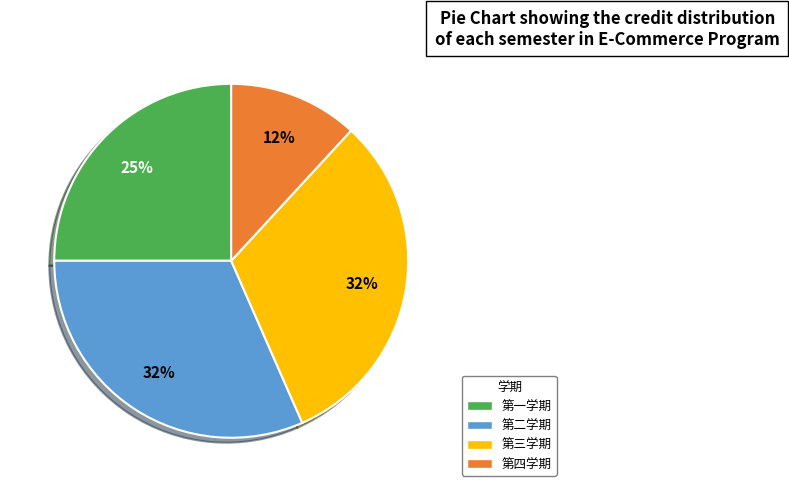

What is the smallest slice in the pie chart?

第四学期